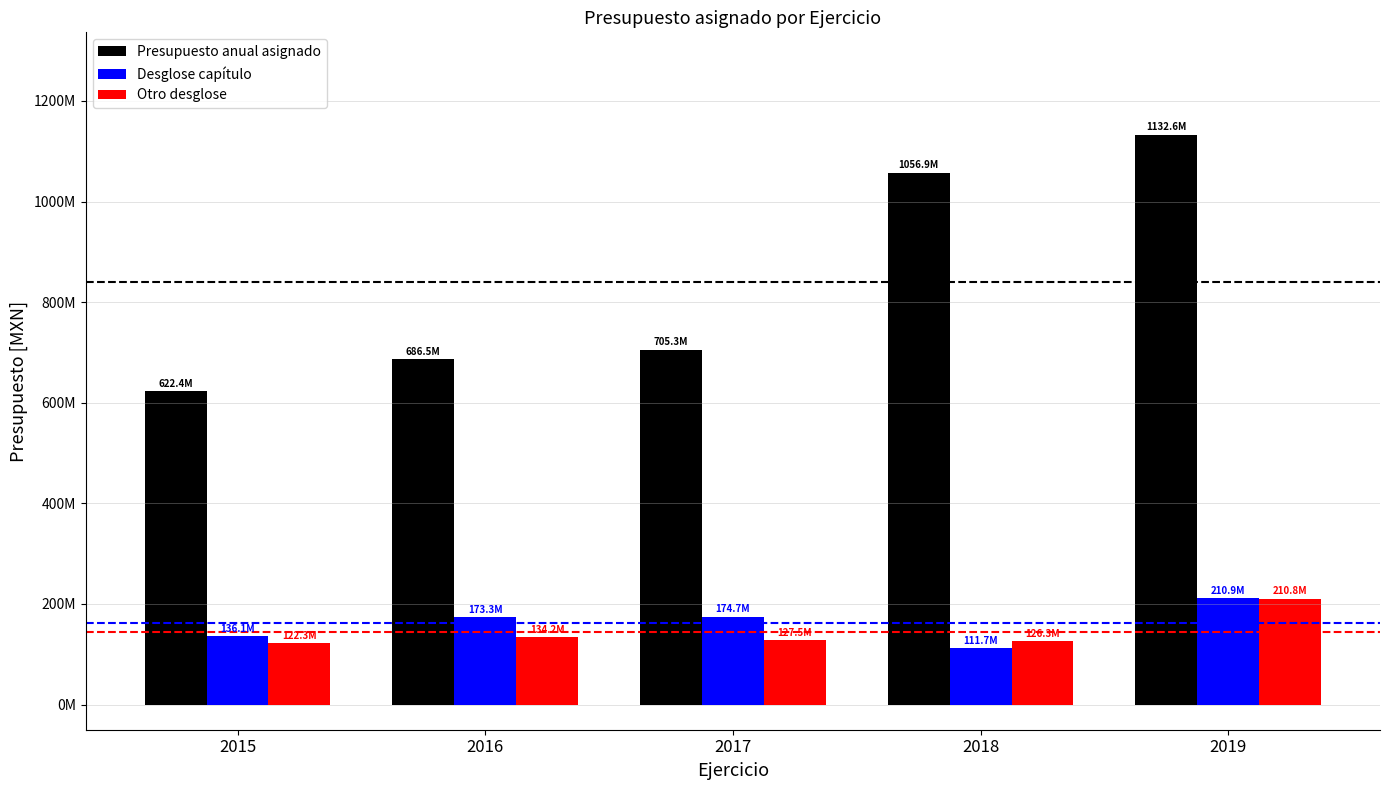

Are the bars grouped side by side (vs. stacked)?

Yes